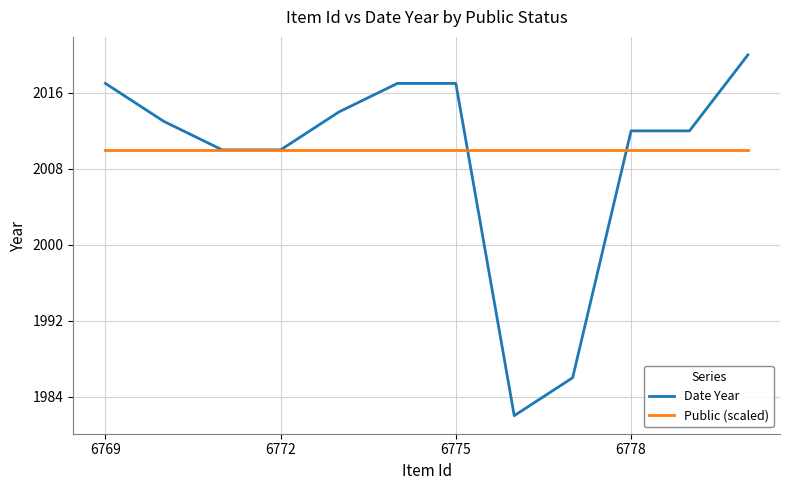

List the series in order of their peak value, highest first.

Date Year, Public (scaled)